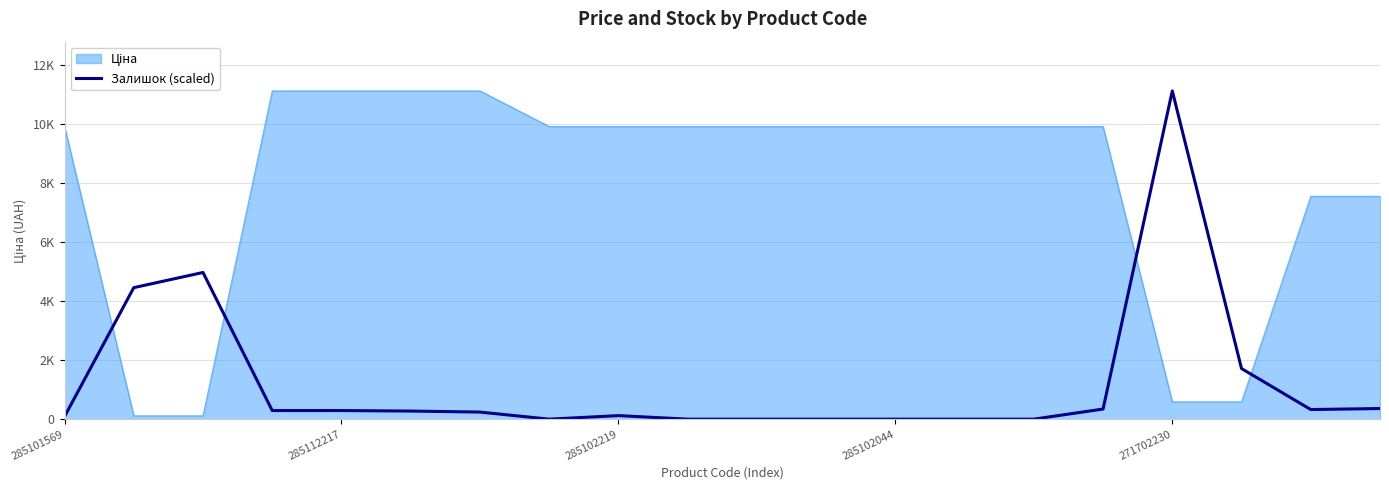

Reading left to right, what are all the values shown in this chart?

85.6	4452.3	4966.0	291.1	291.1	274.0	239.7	0.0	119.9	0.0	0.0	0.0	0.0	0.0	0.0	342.5	11113.6	1712.4	325.4	359.6